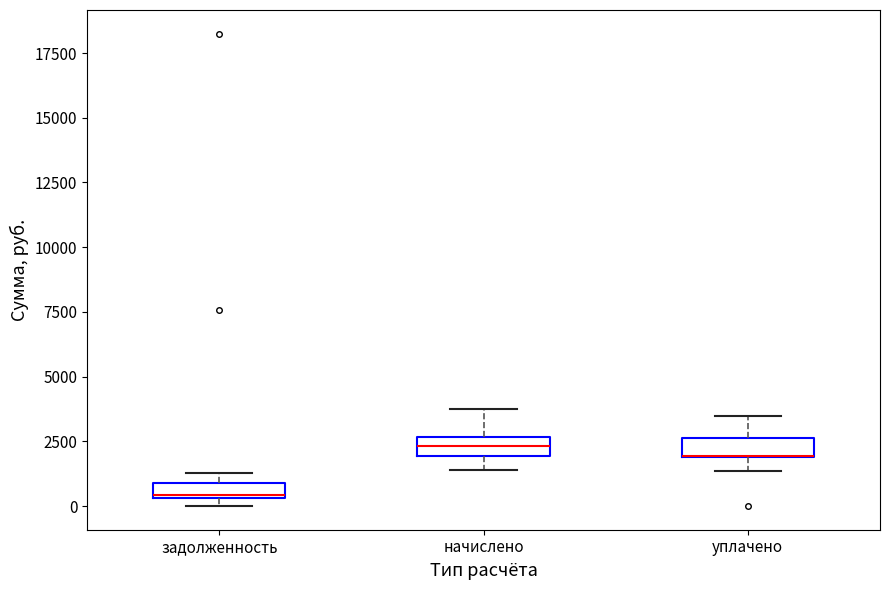

Where does the lower whisker of the box for начислено end on the y-axis? The values are not printed on the chart, so give them approximately, as read against the axis.

1500